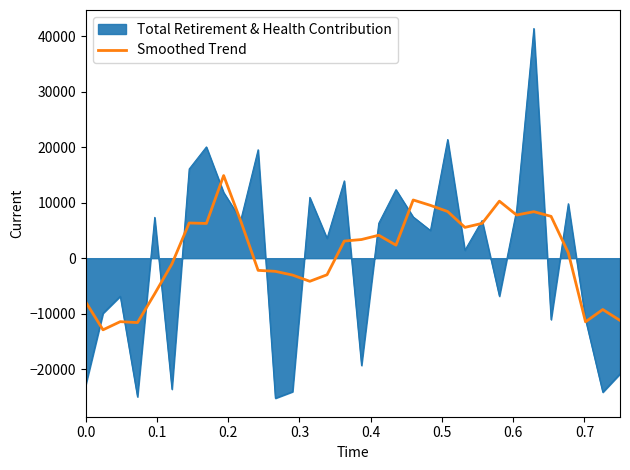

Rank the series by their maximum value, from lowest to highest.

Smoothed Trend, Total Retirement & Health Contribution